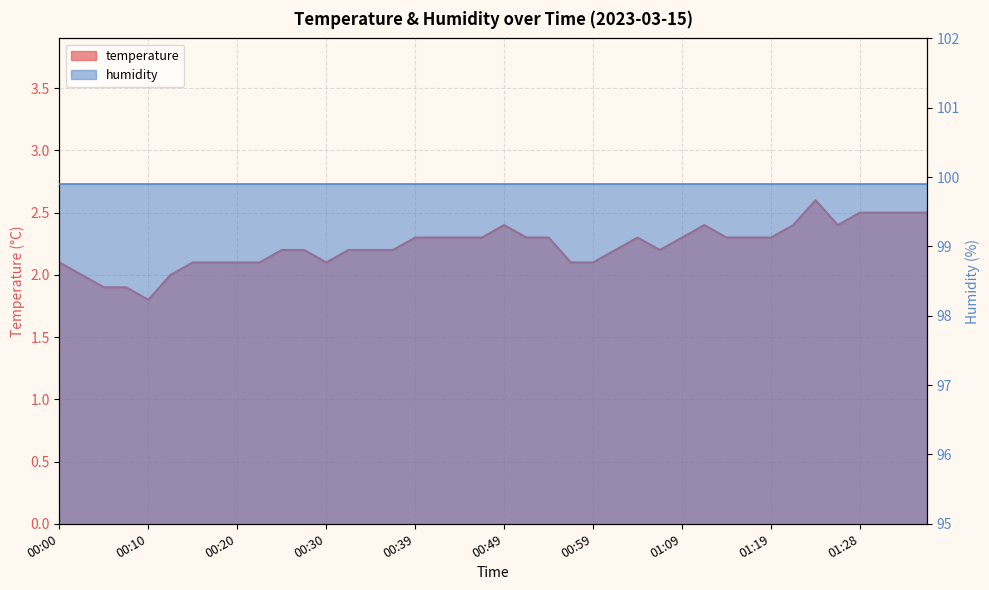

What position from the left is 01:16?

32